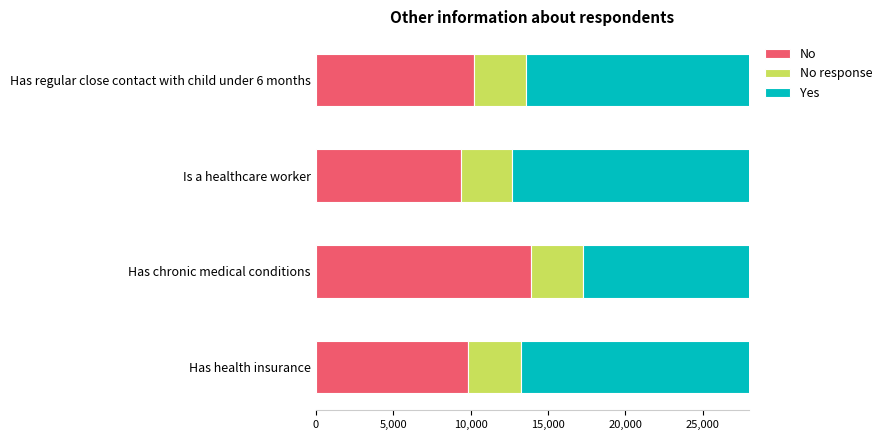

List the series in order of their peak value, highest first.

Yes, No, No response